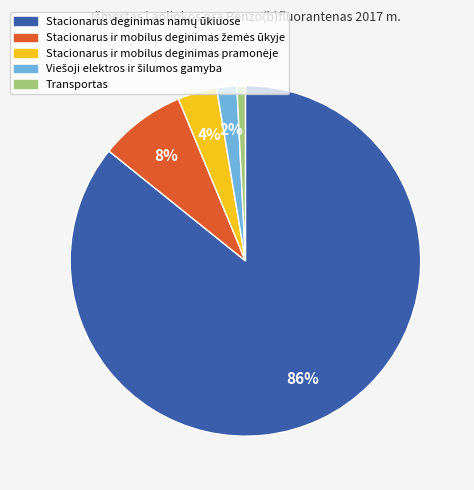

What is the smallest slice in the pie chart?

Transportas